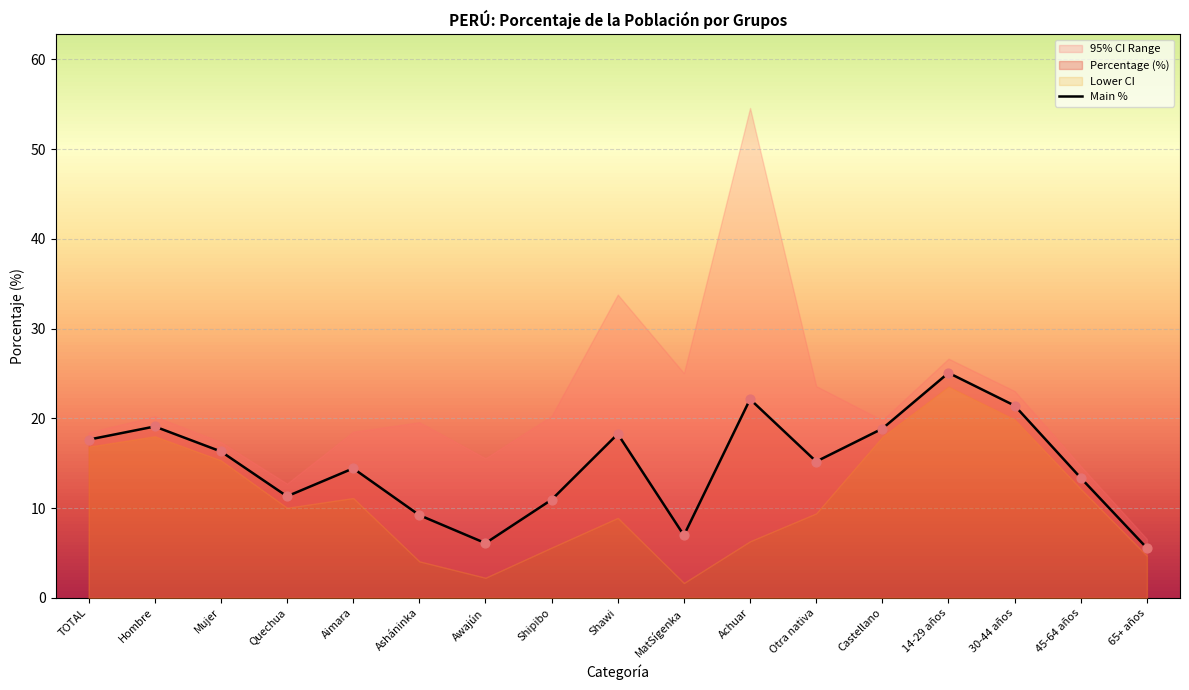

Approximately how many times larger is the value at Achuar compared to MatSígenka?

3.2